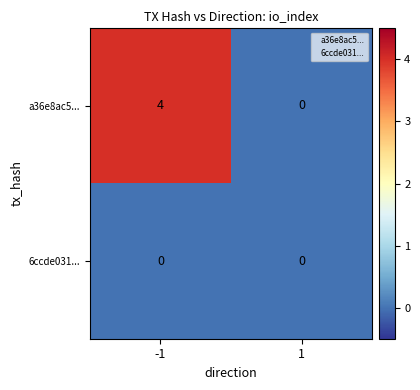

What is the difference between the maximum and minimum values in the a36e8ac5... series?

4